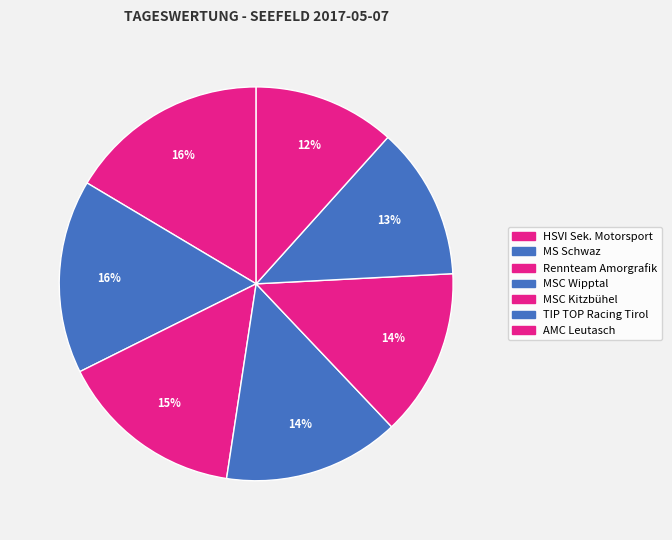

The HSVI Sek. Motorsport slice represents 8% of the pie. True or false?

False